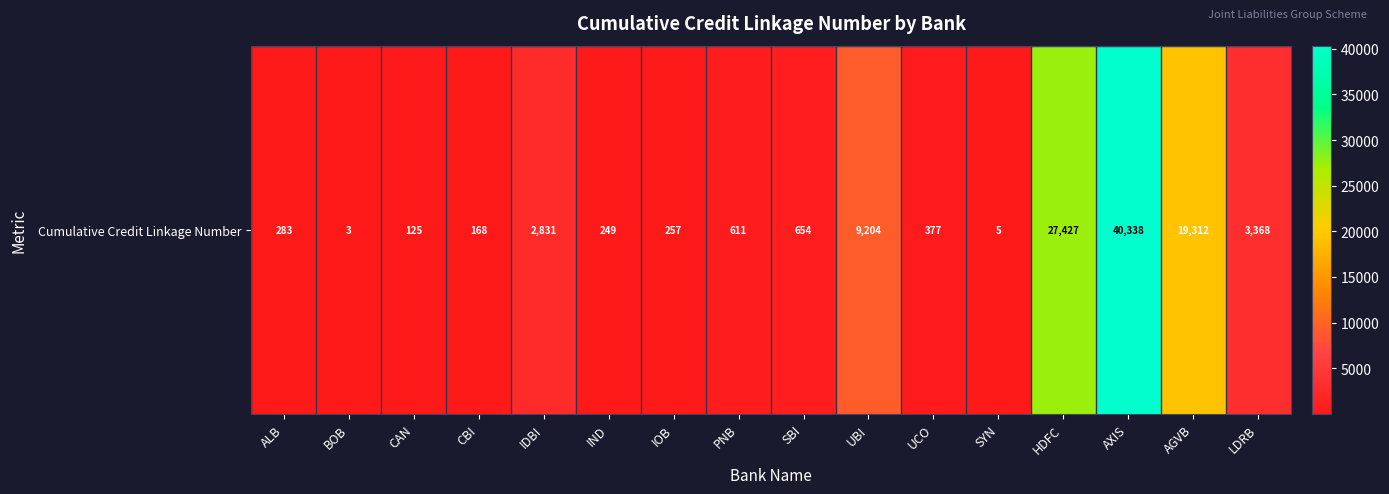

The value at AXIS is 40338. True or false?

True